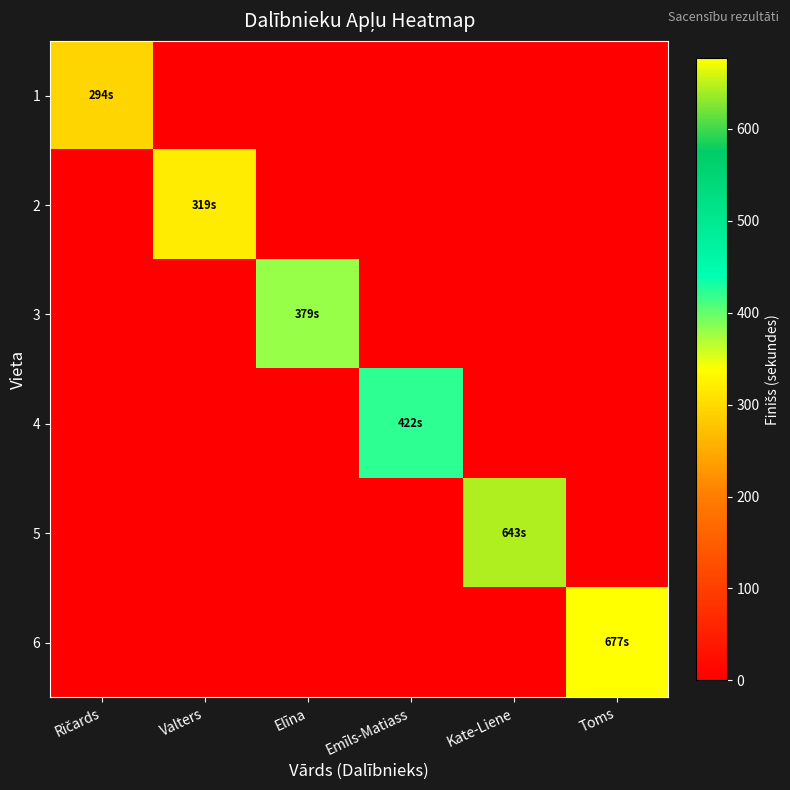

Reading left to right, extract all data points from this chart.

1: Ričards=294	Valters=0	Elīna=0	Emīls-Matiass=0	Kate-Liene=0	Toms=0
2: Ričards=0	Valters=319	Elīna=0	Emīls-Matiass=0	Kate-Liene=0	Toms=0
3: Ričards=0	Valters=0	Elīna=379	Emīls-Matiass=0	Kate-Liene=0	Toms=0
4: Ričards=0	Valters=0	Elīna=0	Emīls-Matiass=422	Kate-Liene=0	Toms=0
5: Ričards=0	Valters=0	Elīna=0	Emīls-Matiass=0	Kate-Liene=643	Toms=0
6: Ričards=0	Valters=0	Elīna=0	Emīls-Matiass=0	Kate-Liene=0	Toms=677